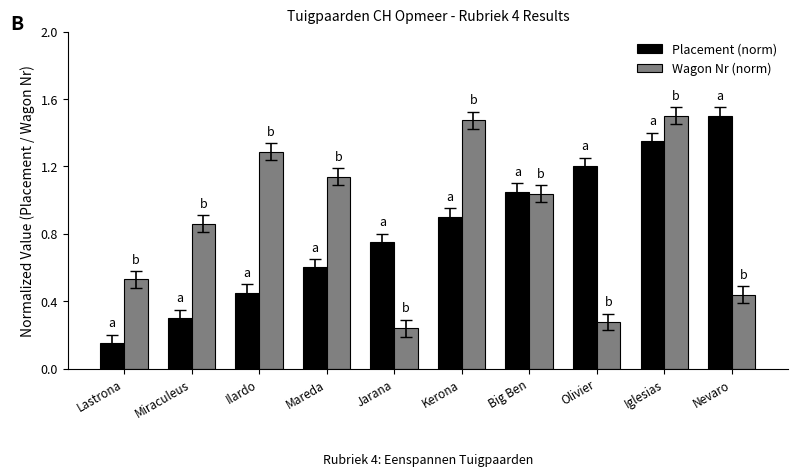

At which category does the chart reach its minimum across all series?

Lastrona